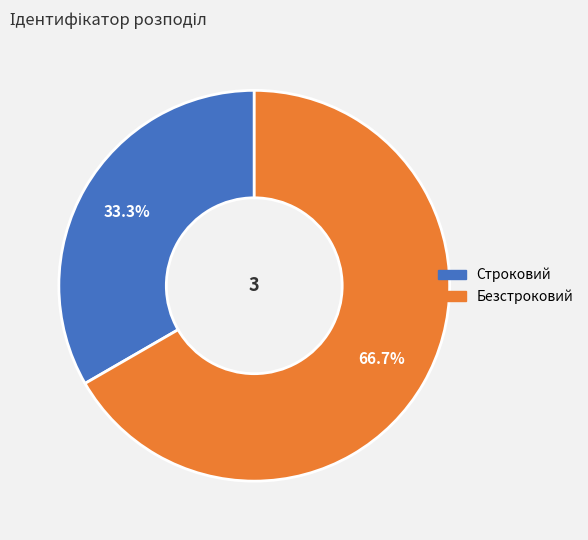

Is it true that Строковий is 33% of the pie?

True